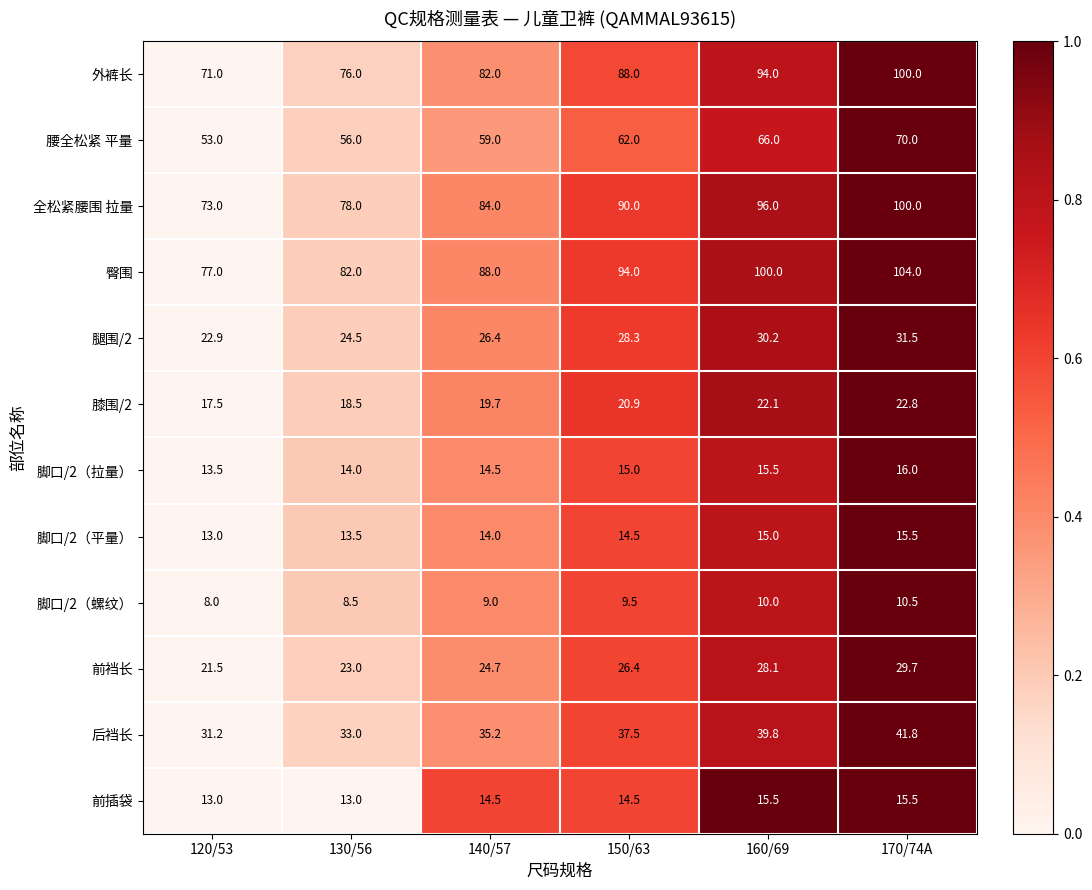

The value of 后裆长 at 130/56 is 15.7. True or false?

False